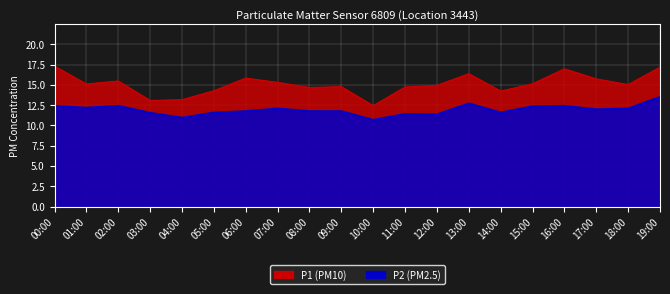

How many interior local valleys does the P1 series have?

6